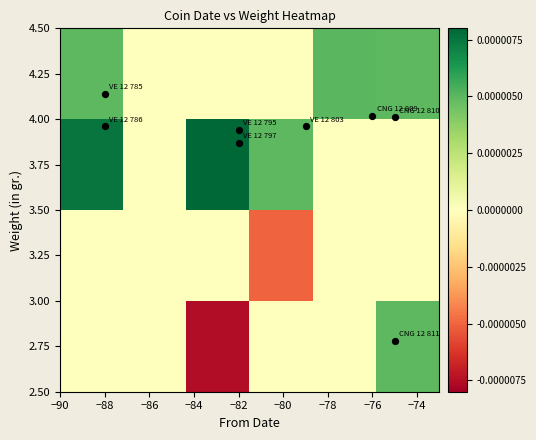

At how many categories does at least one series exceed 0?

5